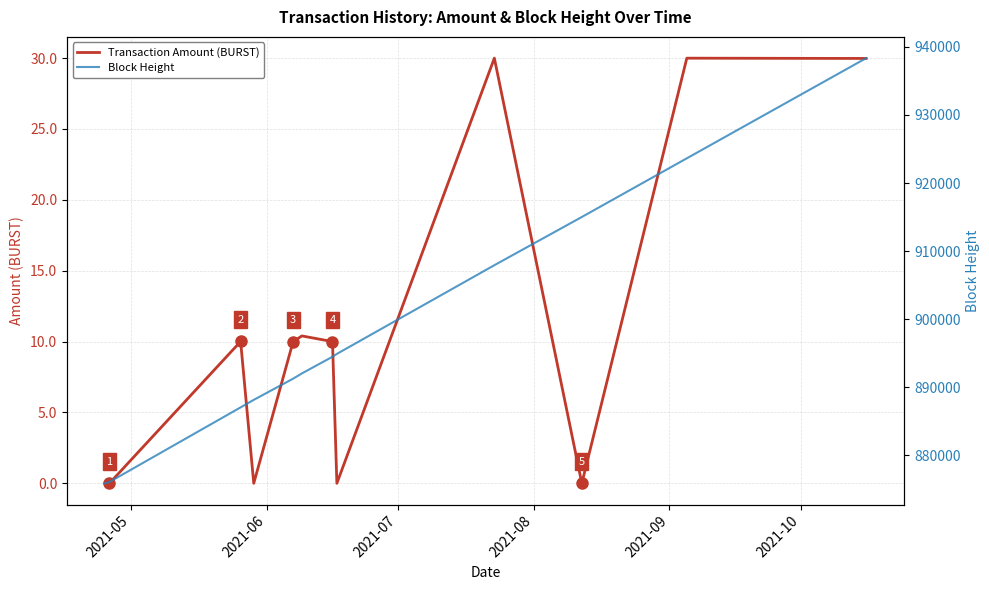

What is the value of the Block Height point at the 5th from the left?

891263.0